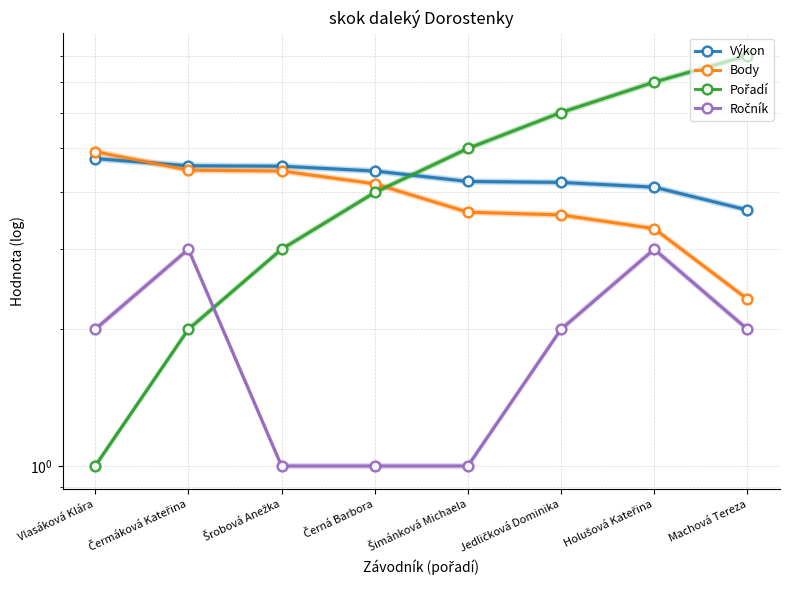

Read the Body value at Jedličková Dominika.

3.6